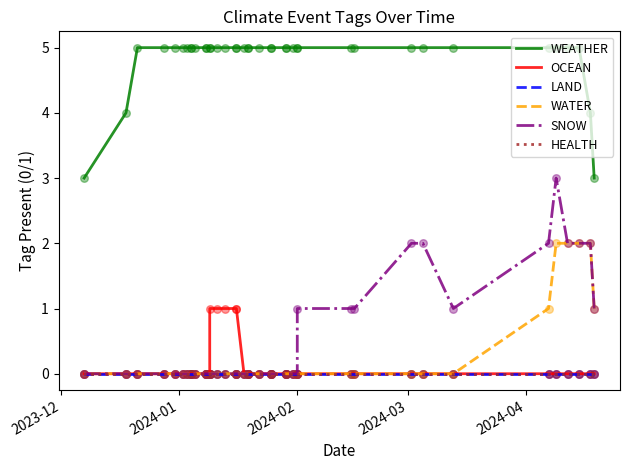

Which series reaches the minimum Y coordinate?

OCEAN